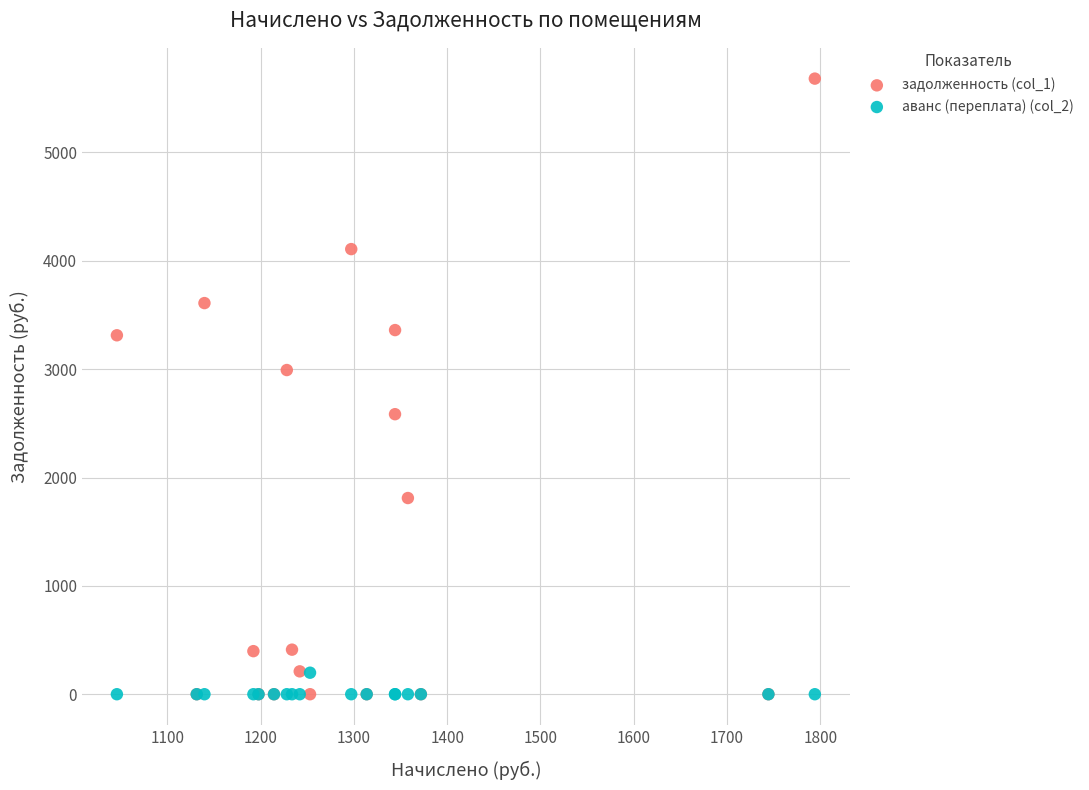

What are all the series names shown in the legend?

задолженность (col_1), аванс (переплата) (col_2)